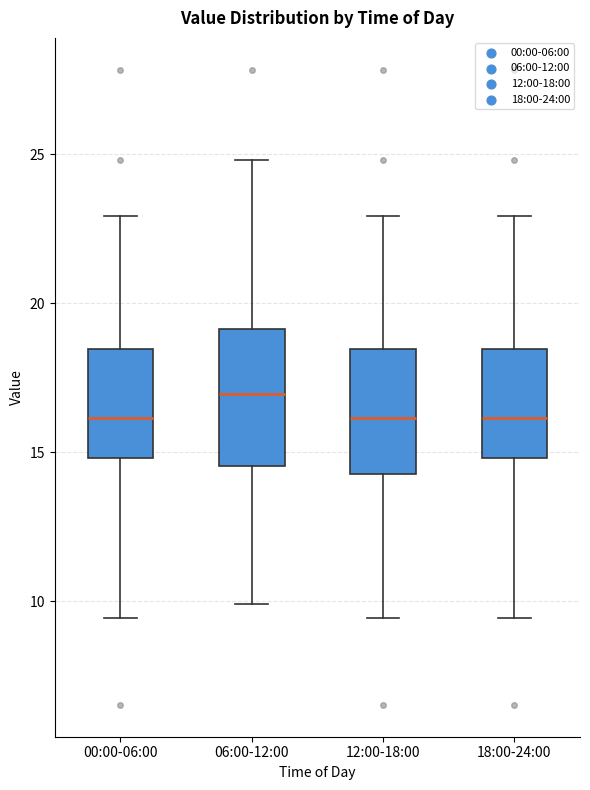

Reading left to right, read every box against the y-axis: the position of its median line, the range the box covers, and the ends of its whiskers. The values are not printed on the chart, so give them approximately, as read against the axis.

00:00-06:00: median 16.0, box 15.0 to 18.5, whiskers 9.5 to 23.0
06:00-12:00: median 17.0, box 14.5 to 19.0, whiskers 10.0 to 25.0
12:00-18:00: median 16.0, box 14.5 to 18.5, whiskers 9.5 to 23.0
18:00-24:00: median 16.0, box 15.0 to 18.5, whiskers 9.5 to 23.0